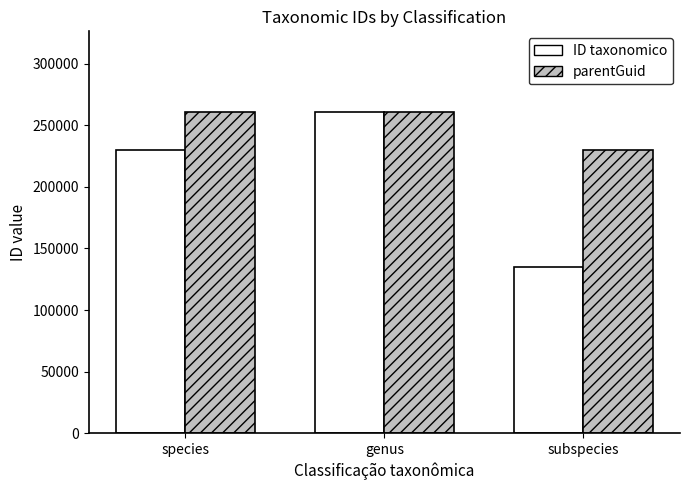

True or false: ID taxonomico has a value of 135136 at subspecies.

True